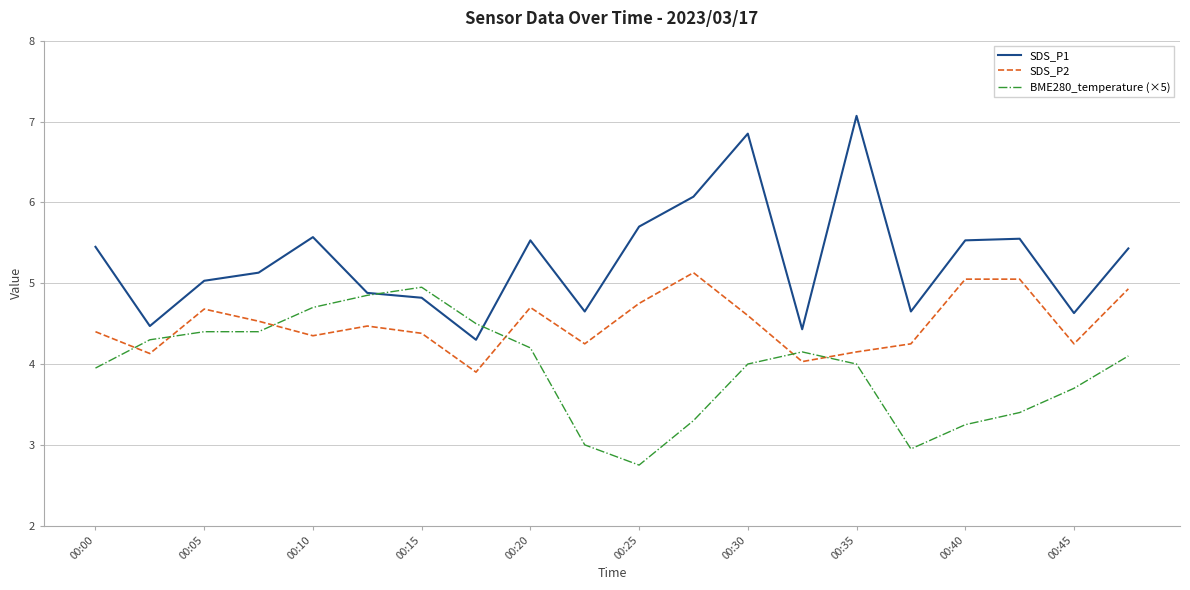

Which series has the largest total across all categories?

SDS_P1